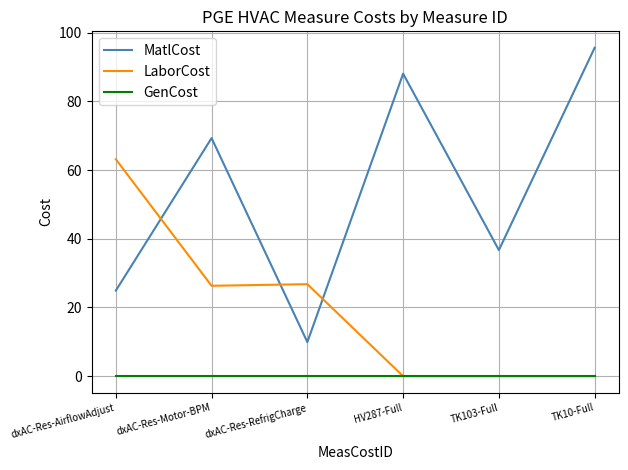

Between which two adjacent categories do MatlCost and LaborCost first intersect?

dxAC-Res-AirflowAdjust and dxAC-Res-Motor-BPM